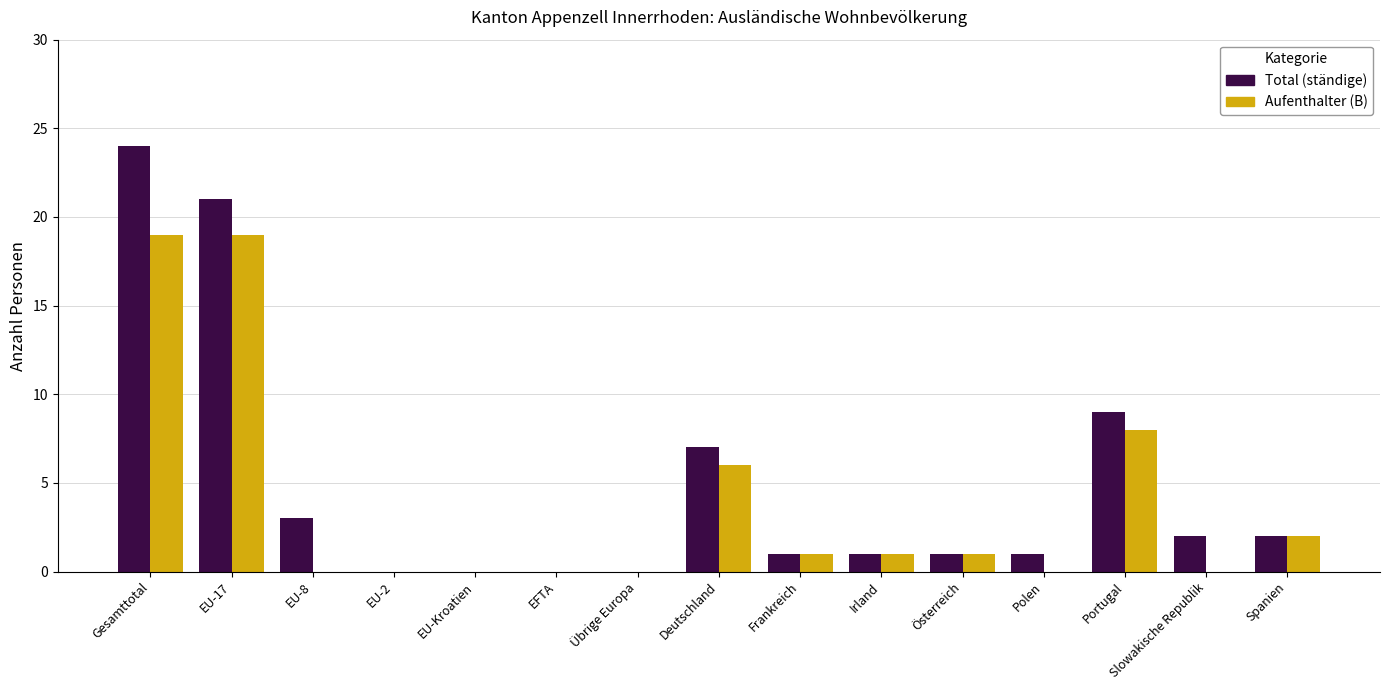

What is the spread (max minus min) of values at Slowakische Republik?

2